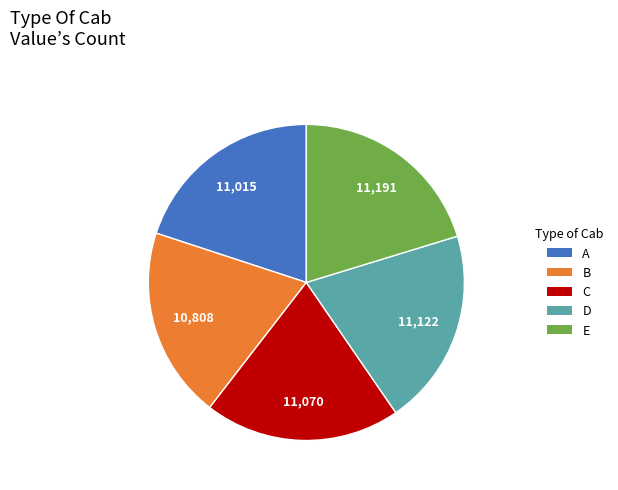

Does any single category account for the majority?

No